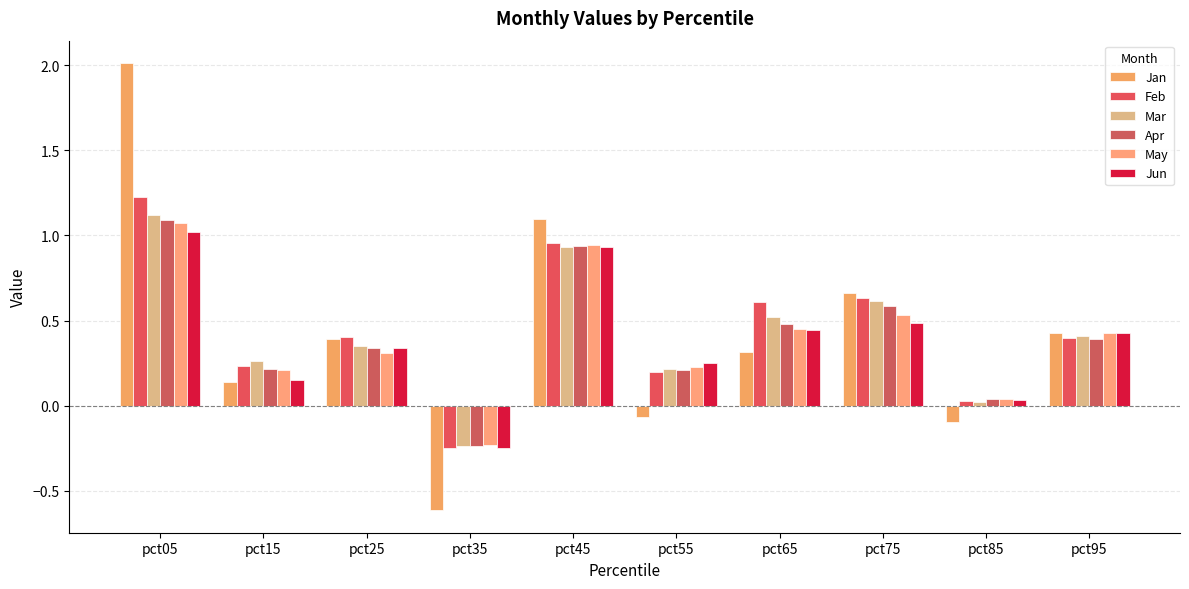

Which series has the largest total across all categories?

Feb